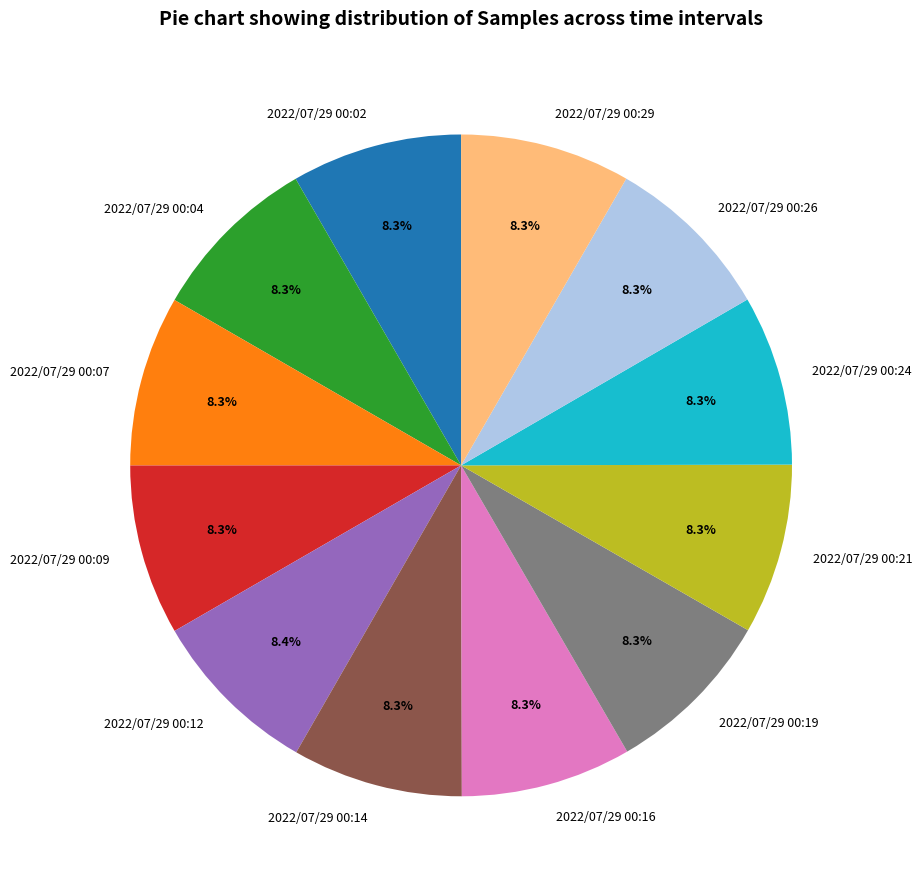

To the nearest percent, what is the average slice percentage?

8%